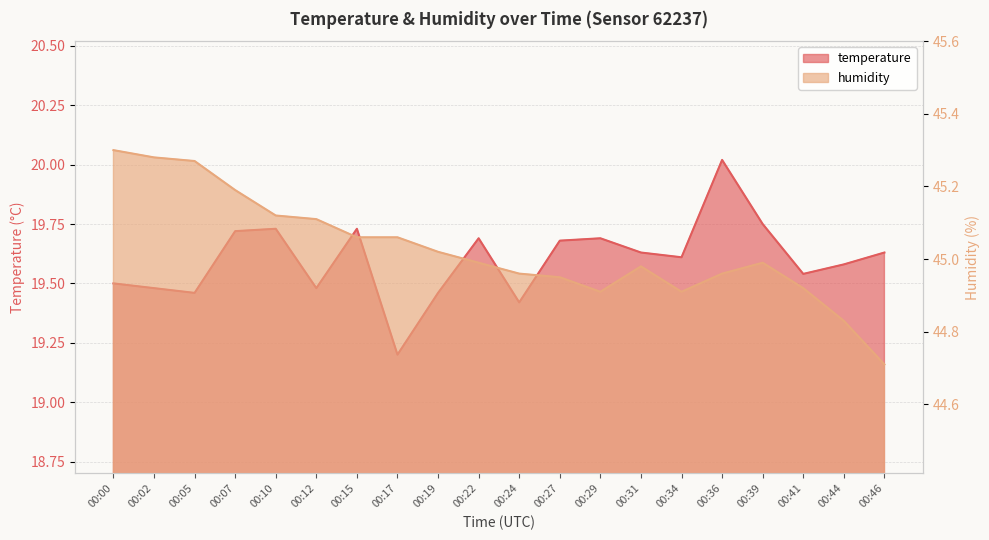

In temperature, how many points are higher than both neighbors (excluding endpoints)?

5